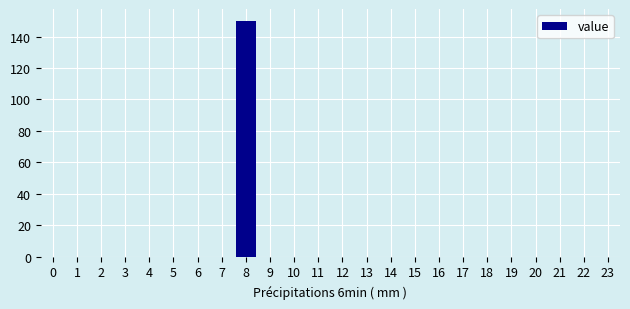

Reading left to right, what are all the values shown in this chart?

0=0	1=0	2=0	3=0	4=0	5=0	6=0	7=0	8=150	9=0	10=0	11=0	12=0	13=0	14=0	15=0	16=0	17=0	18=0	19=0	20=0	21=0	22=0	23=0